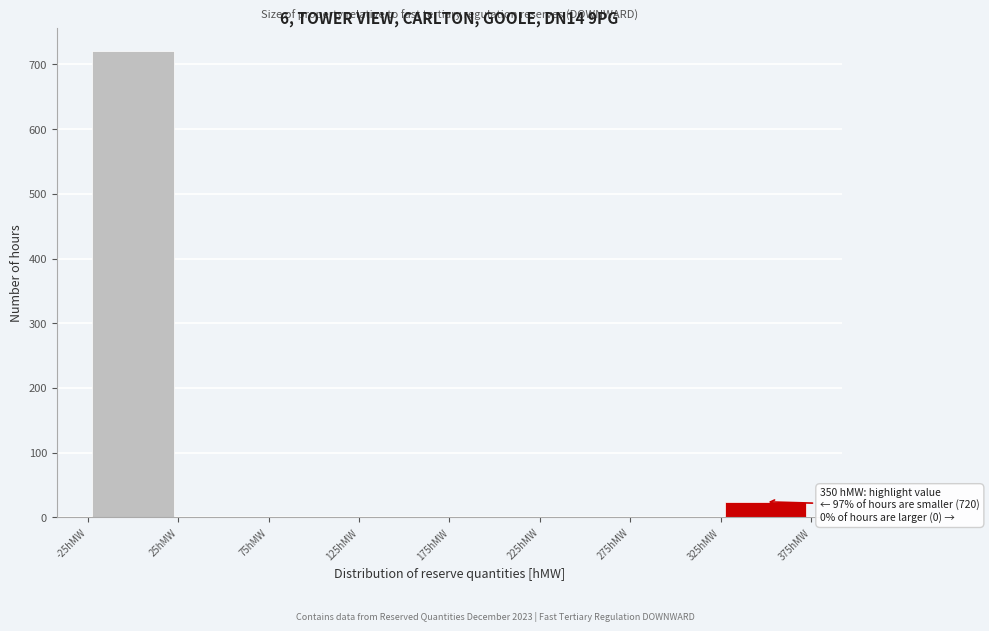

Over which range of the x-axis is the bar tallest?

-25 to 25